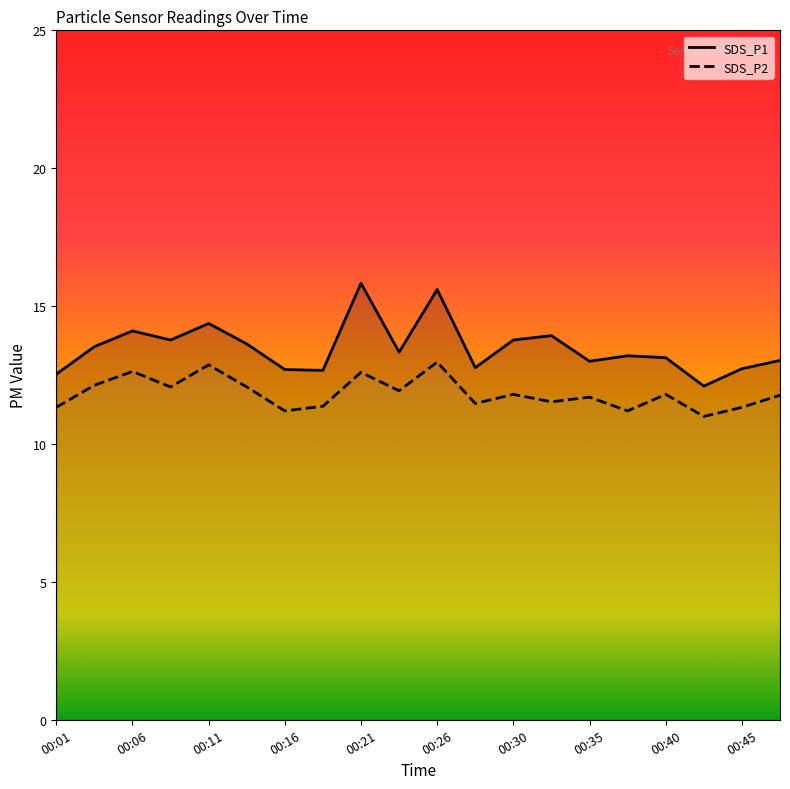

True or false: SDS_P1 and SDS_P2 intersect in this chart.

False